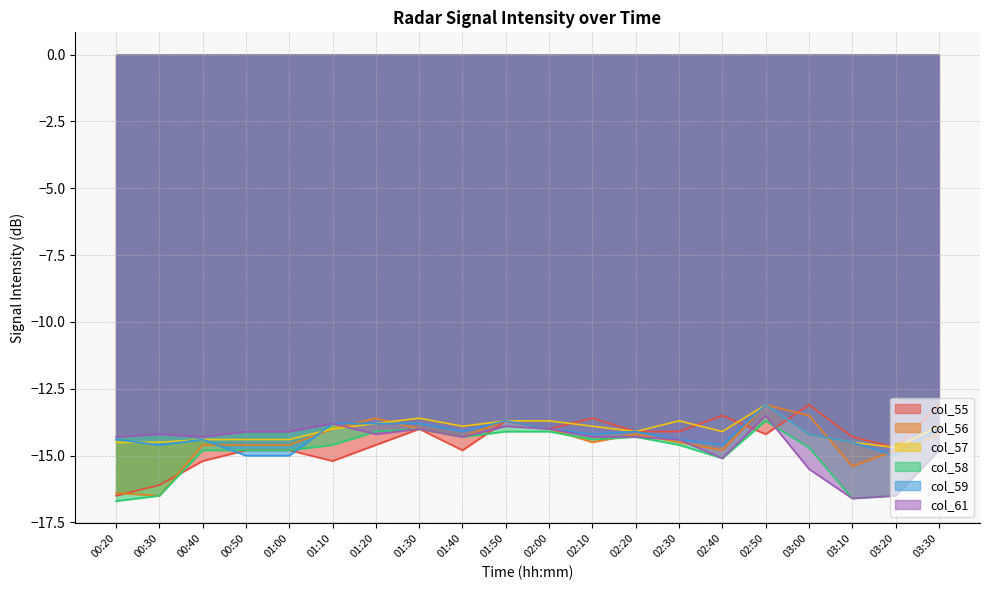

In col_55, how many points are lower than both neighbors (excluding endpoints)?

5